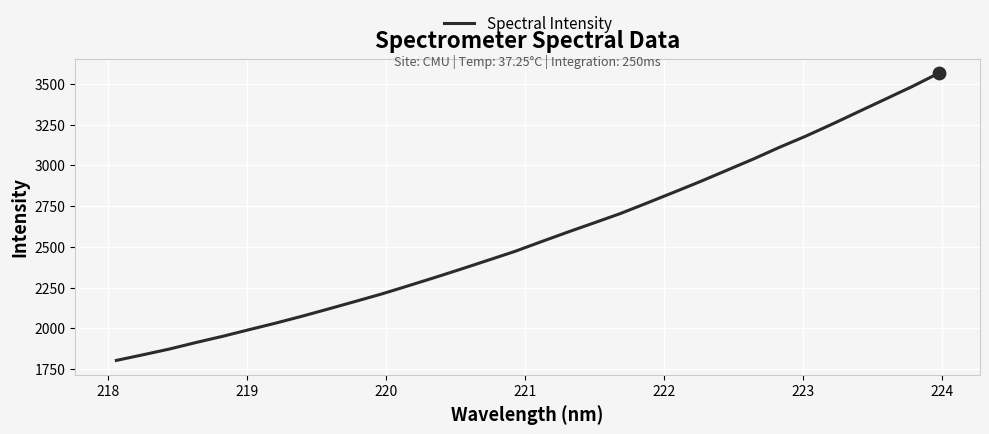

What is the smallest value displayed?

1803.0